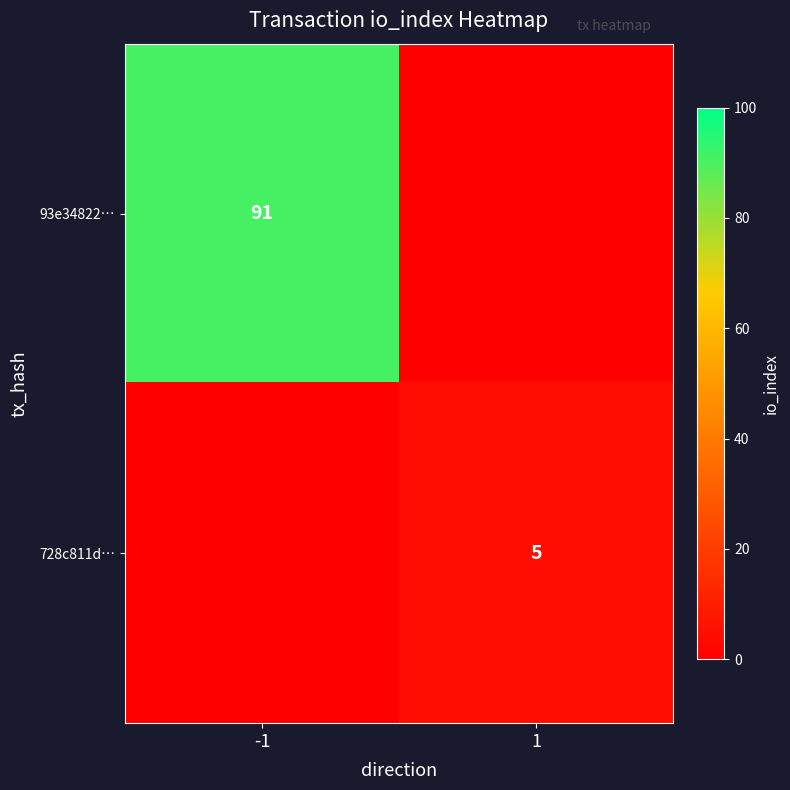

The value of 728c811d… at 1 is 9. True or false?

False